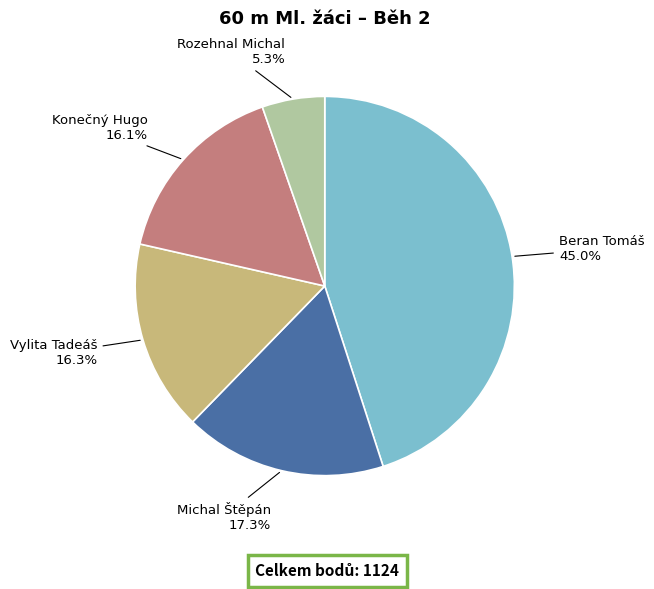

What percentage is the Konečný Hugo slice, to the nearest percent?

16%